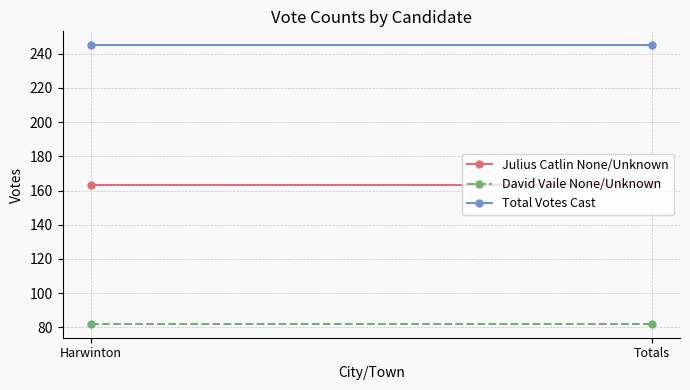

Read the Total Votes Cast value at Harwinton.

245